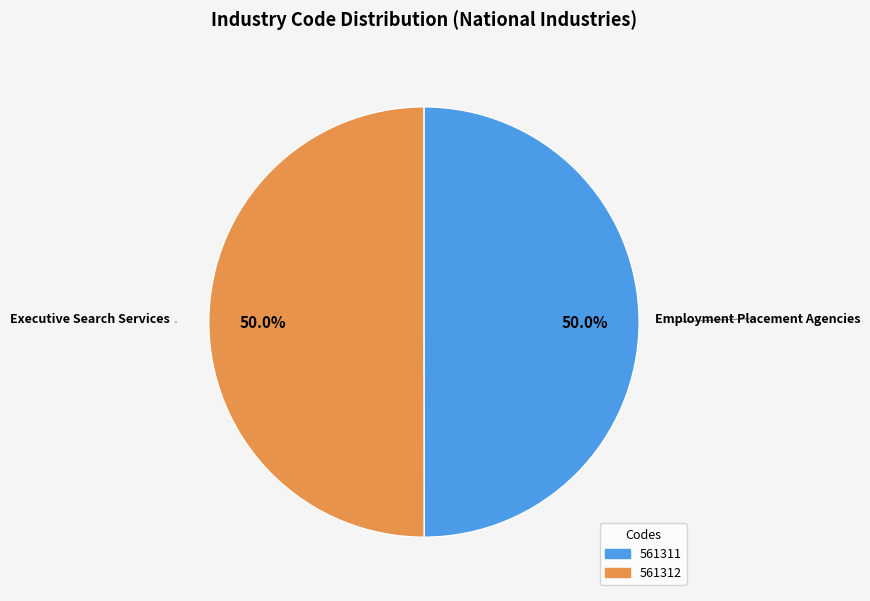

Combined, what portion of the pie is 561312 and 561311?

100.0%